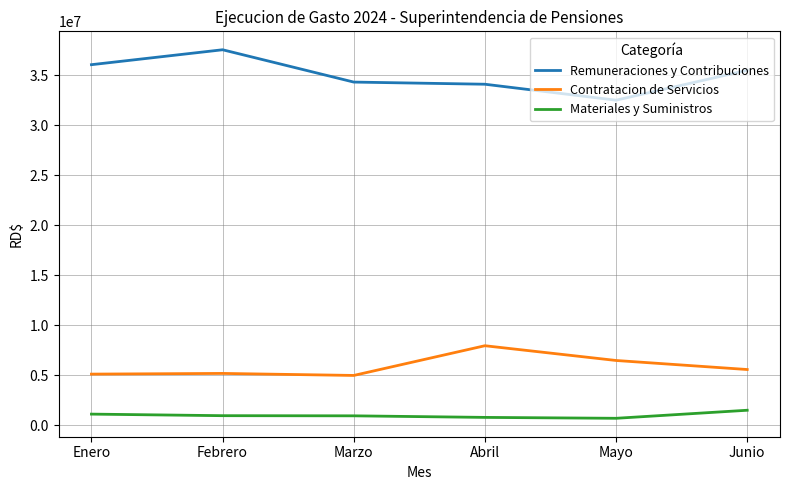

Which series has the largest total across all categories?

Remuneraciones y Contribuciones